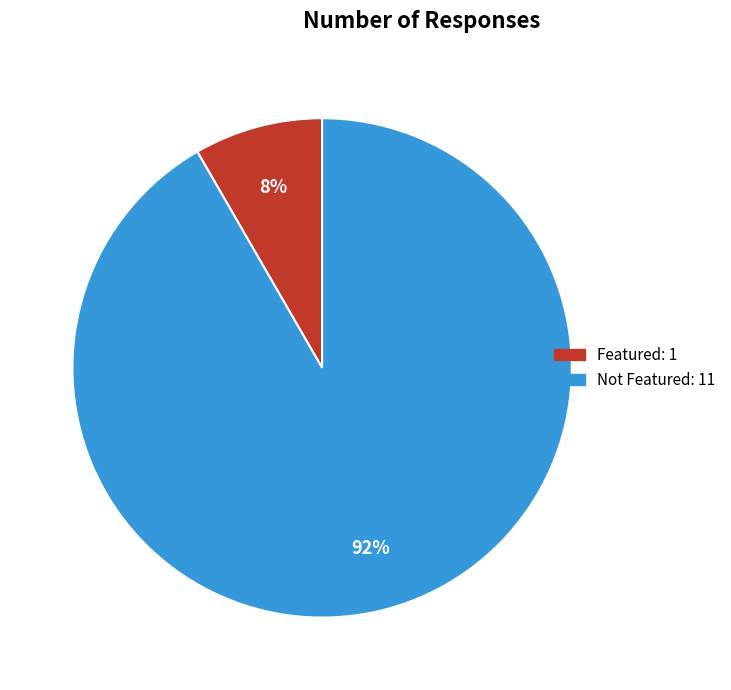

Is there a majority slice in this chart?

Yes